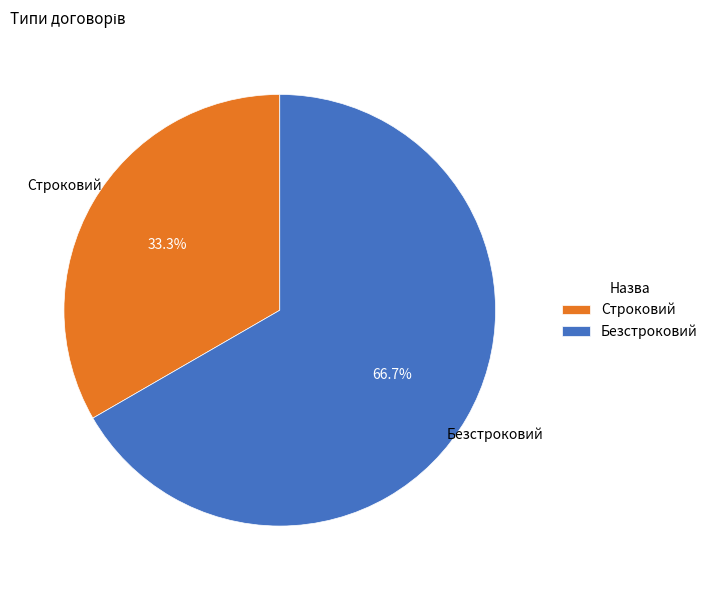

What percentage is the Строковий slice, to the nearest percent?

33%